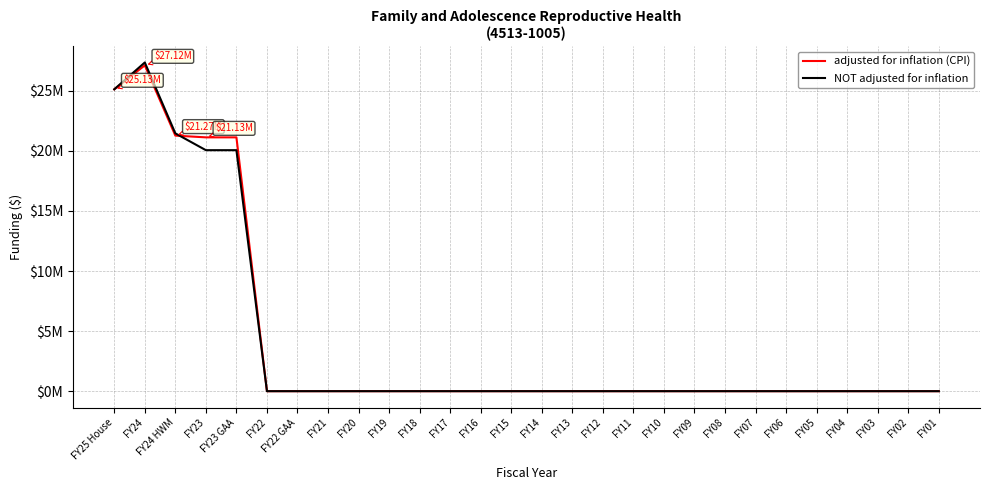

Rank the series by their maximum value, from lowest to highest.

adjusted for inflation (CPI), NOT adjusted for inflation